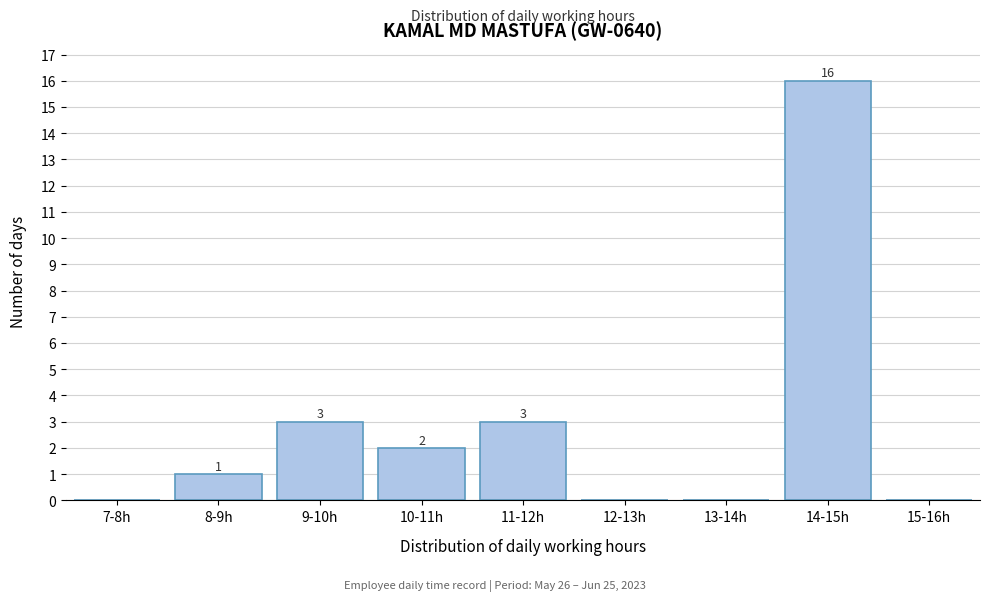

Reading left to right, extract all data points from this chart.

7-8h=0	8-9h=1	9-10h=3	10-11h=2	11-12h=3	12-13h=0	13-14h=0	14-15h=16	15-16h=0